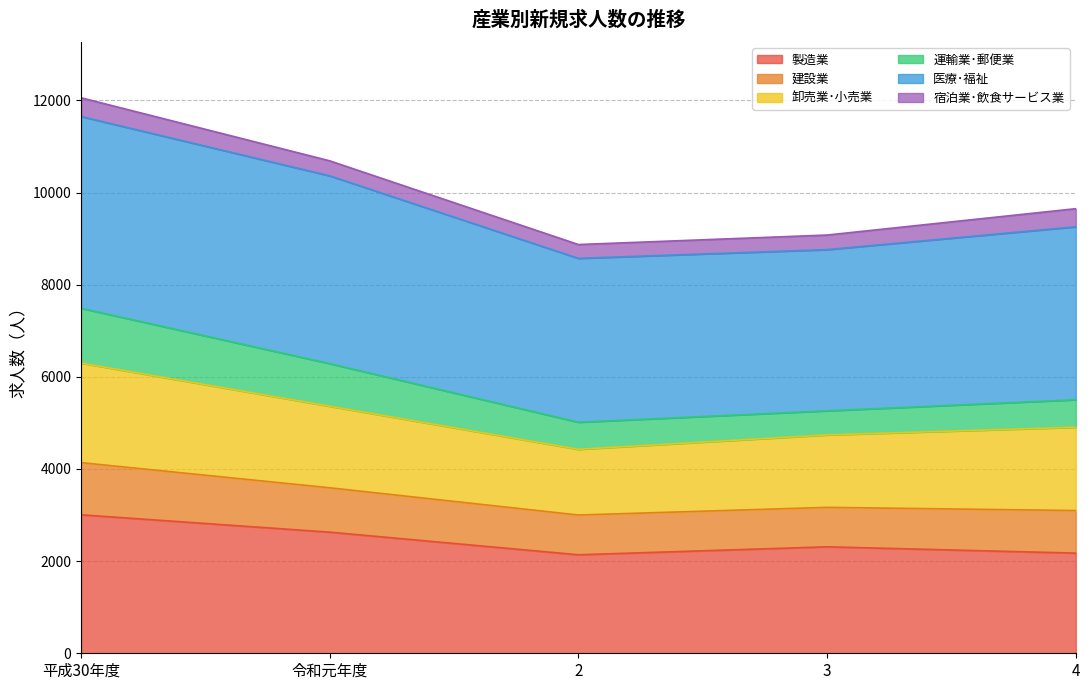

What is the label of the 4th point from the right?

令和元年度